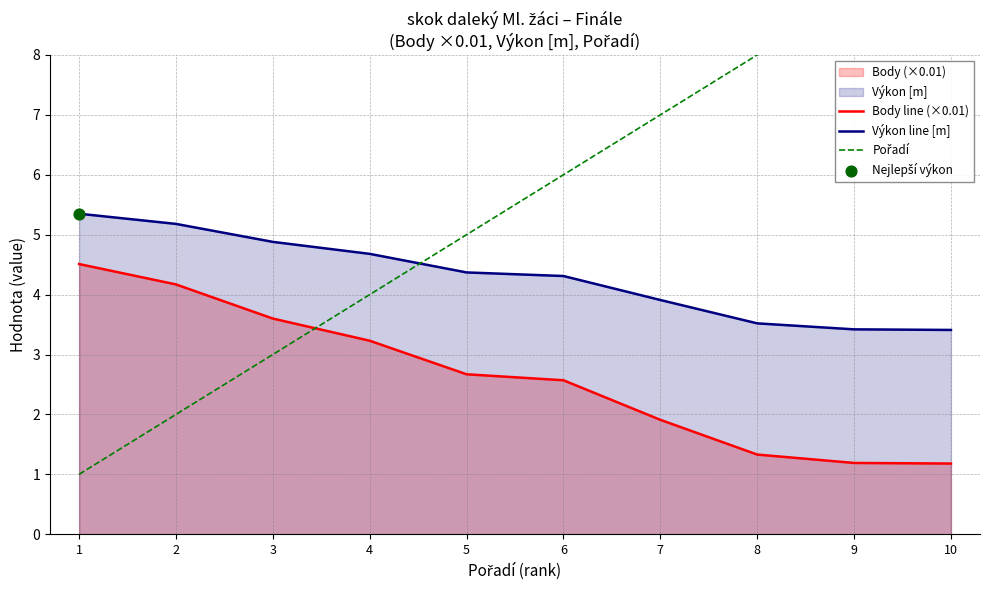

Is the value of Výkon line [m] at 9 greater than the value of Pořadí at 6?

No